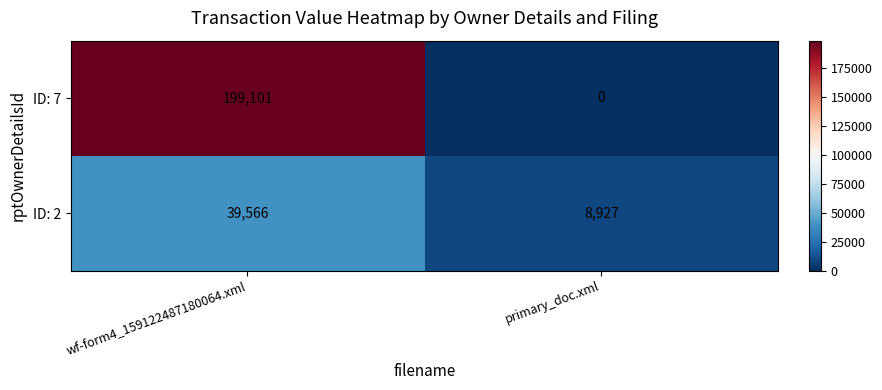

List the series in order of their overall mean, lowest first.

ID: 2, ID: 7